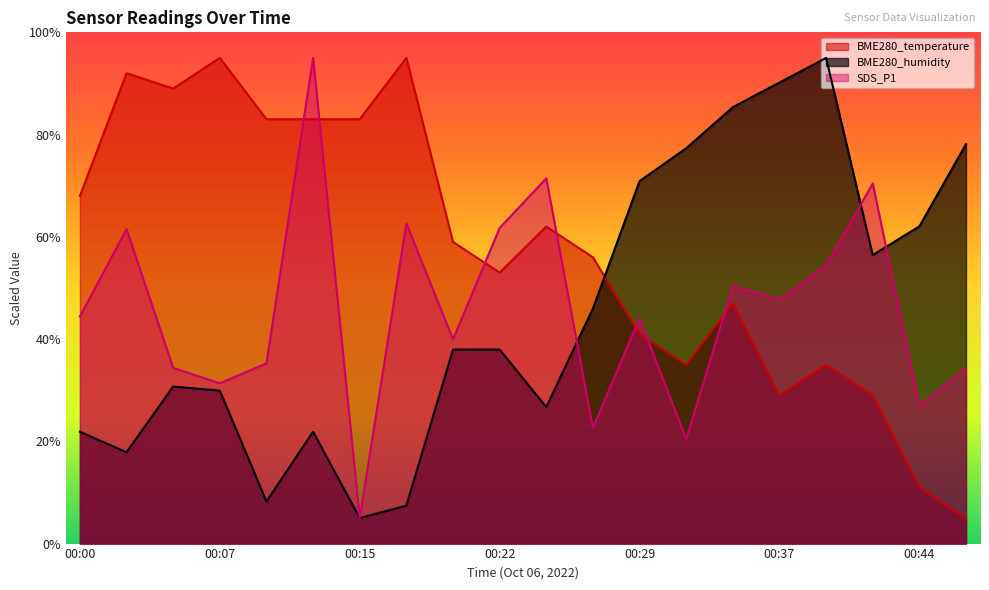

What is the difference between the highest and lowest values at 00:07?

65.1